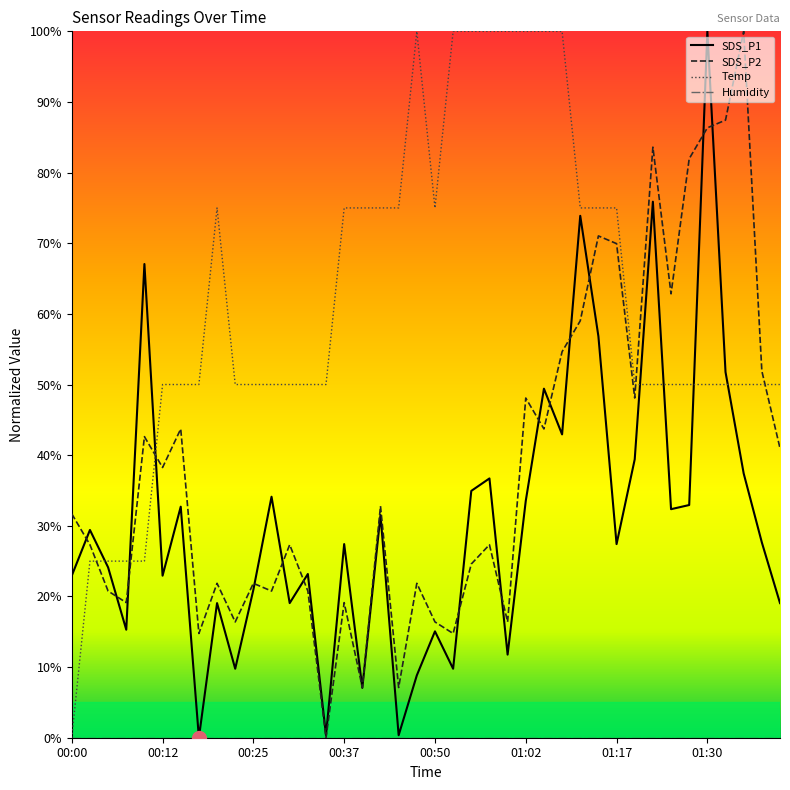

How many intersections are there between Temp and SDS_P2?

5